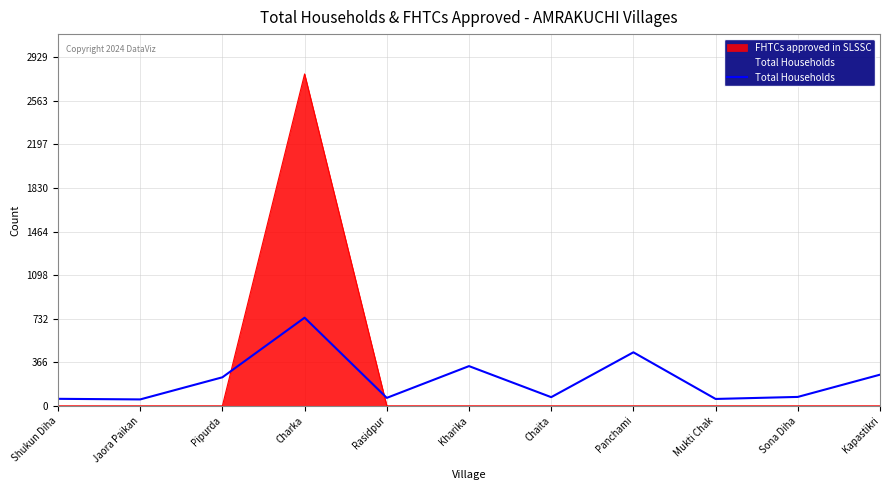

Where is the first local maximum?

Charka